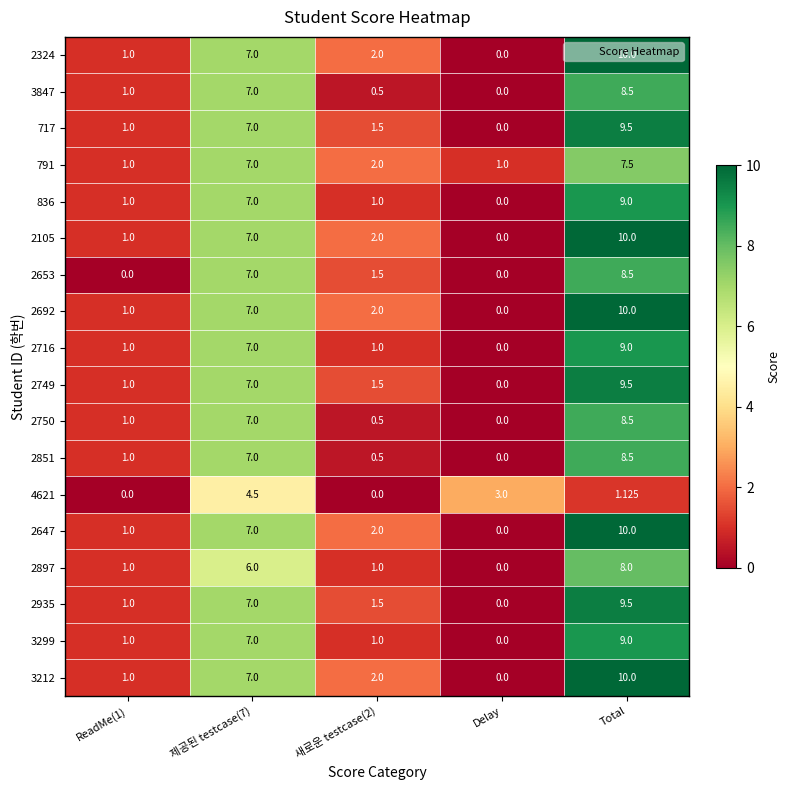

How many distinct data groups are displayed?

18